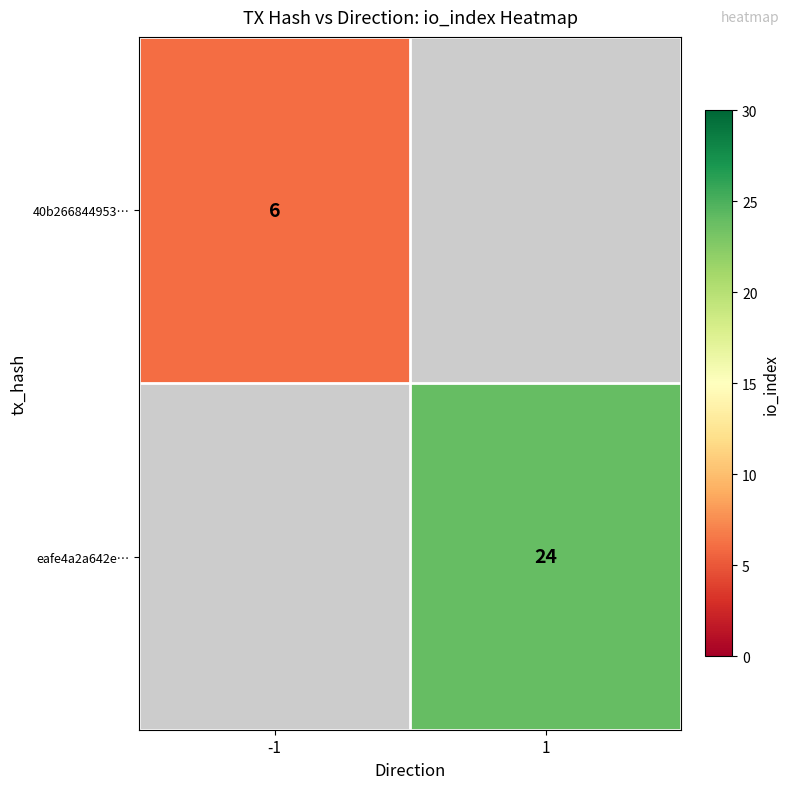

True or false: eafe4a2a642e… has a value of 13 at 1.

False